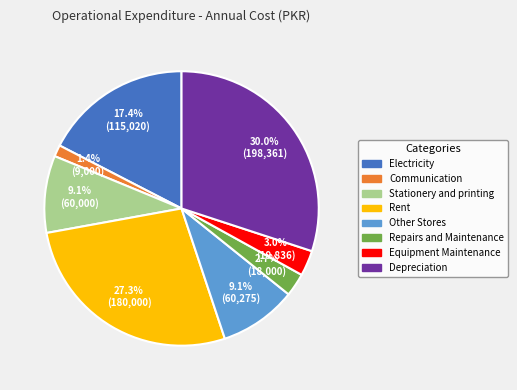

How many slices are in this pie chart?

8